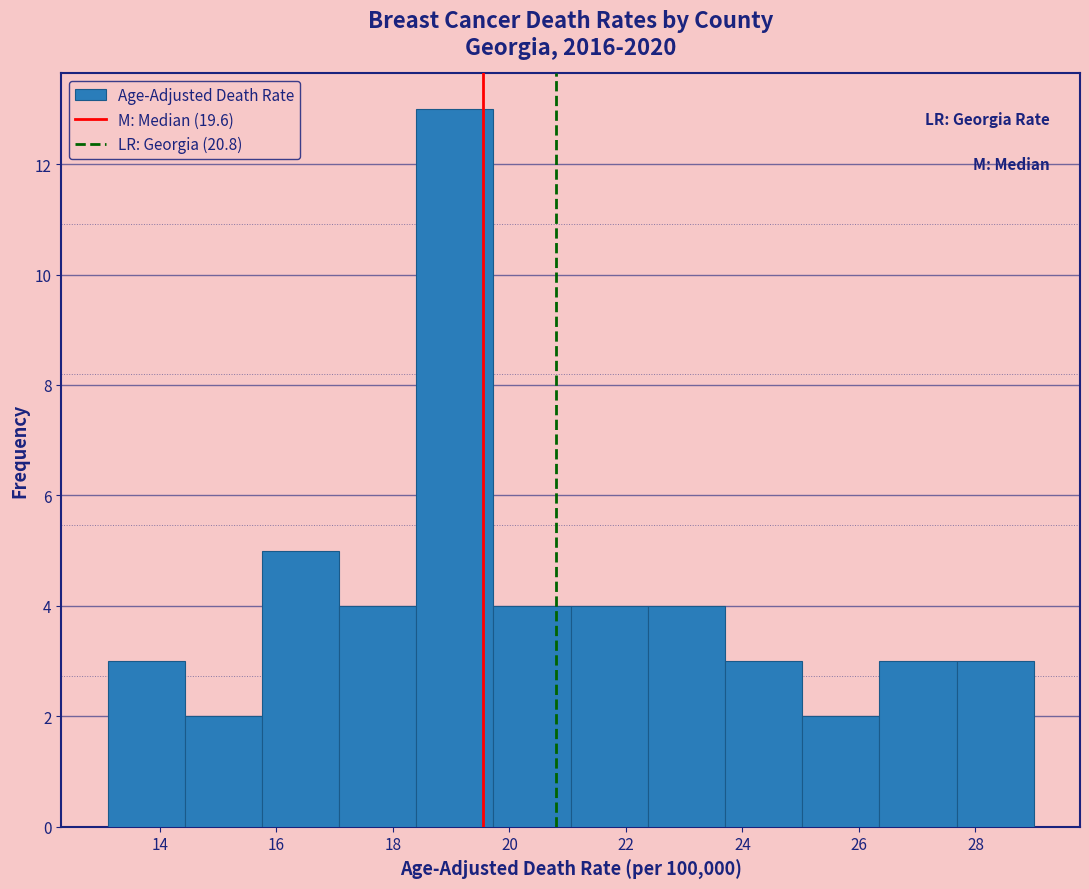

Over which range of the x-axis is the bar tallest?

18.4 to 19.8